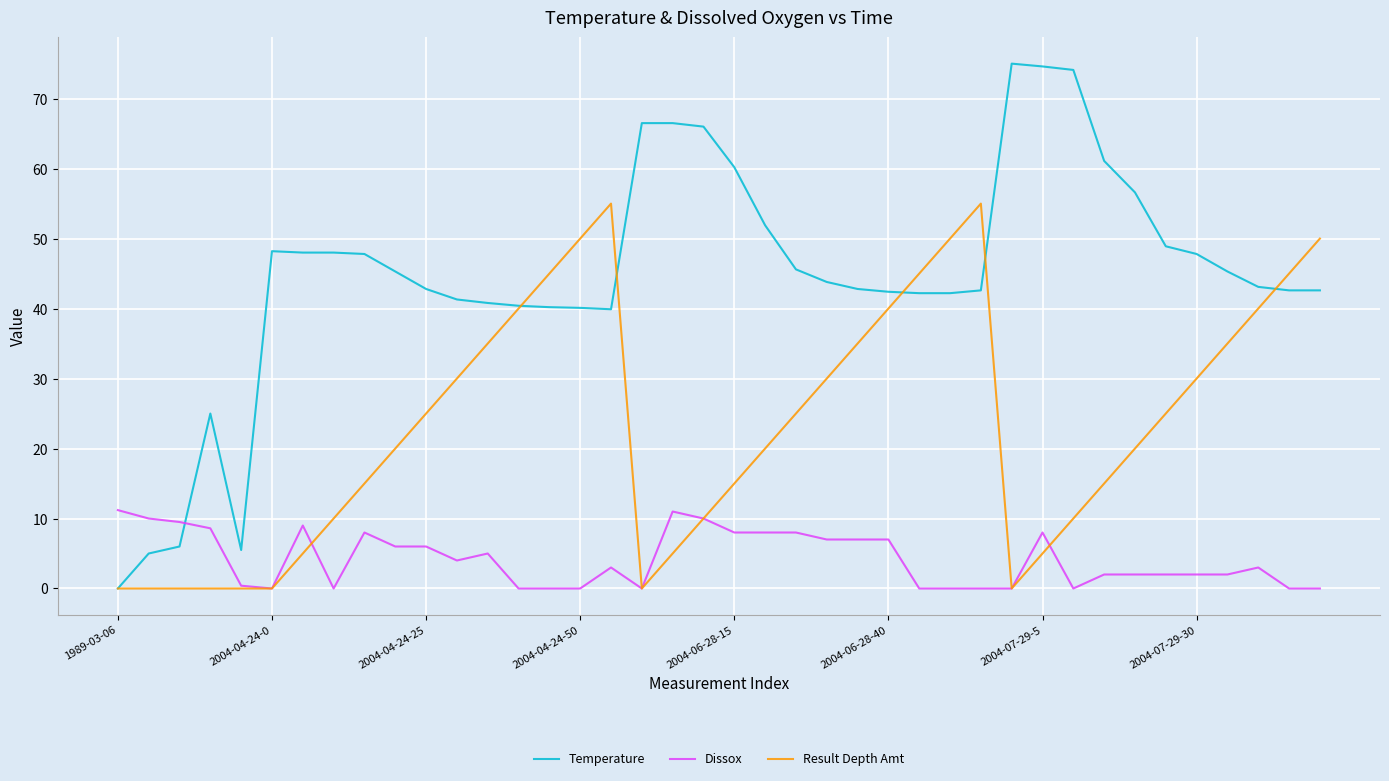

Which series has the largest total across all categories?

Temperature